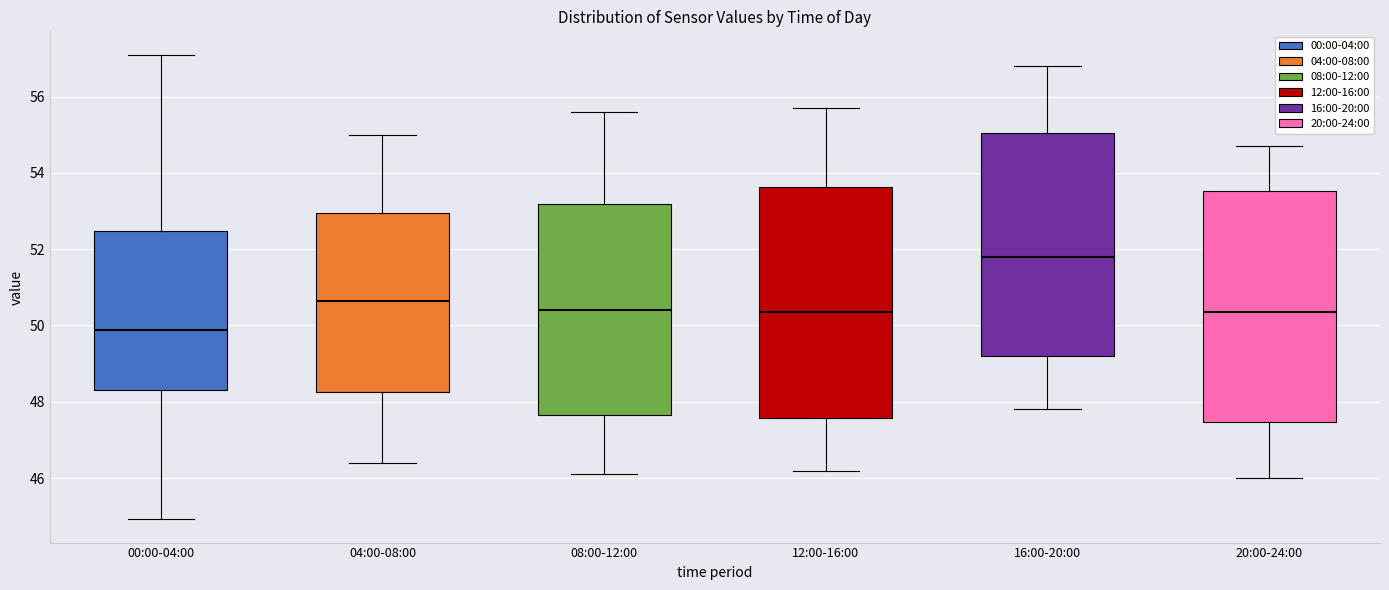

Which box has the lowest median line?

00:00-04:00